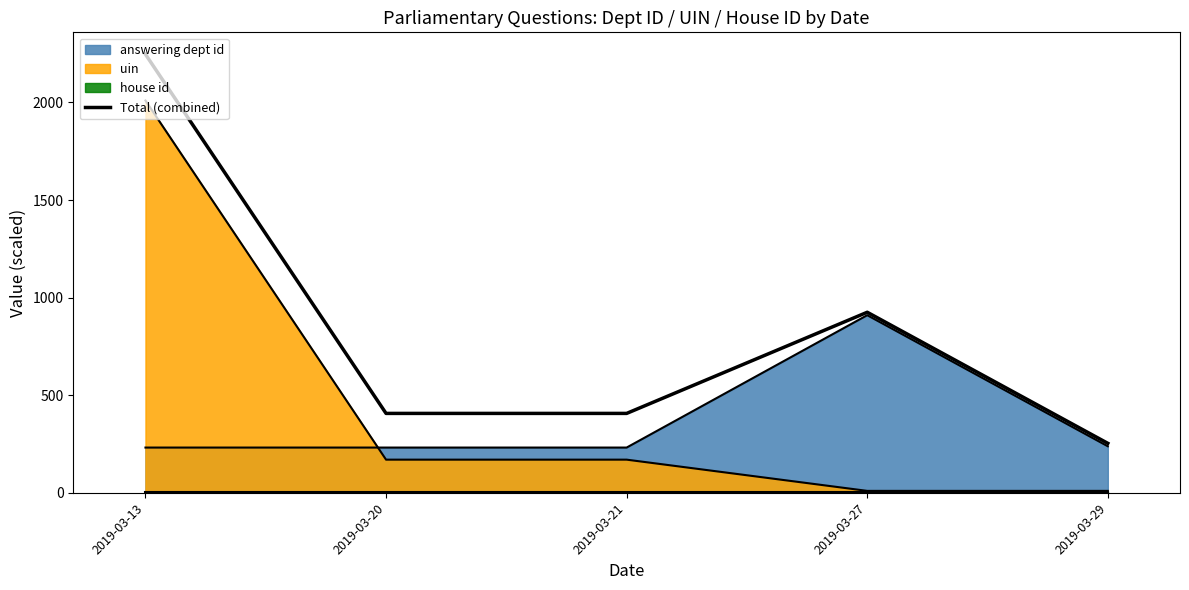

True or false: the data shows 601.3 at 2019-03-21.

False